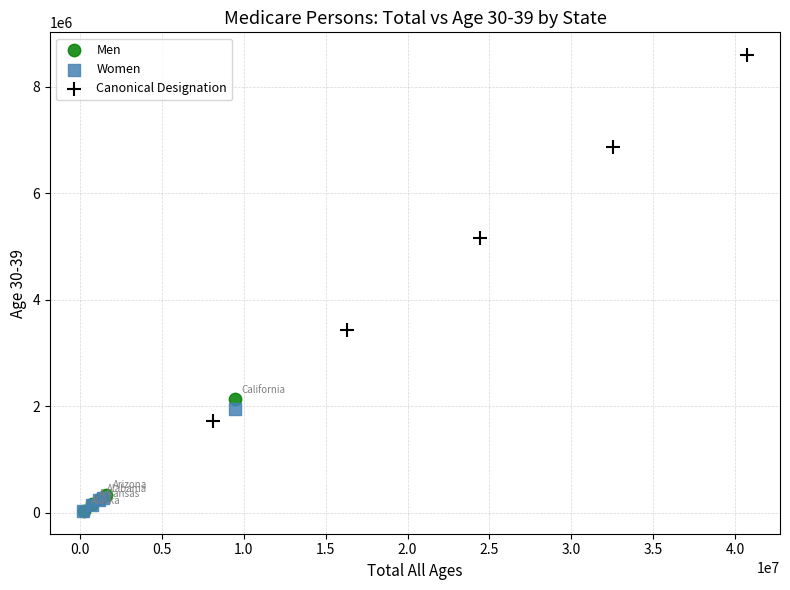

Which series contains the highest Y value?

Canonical Designation